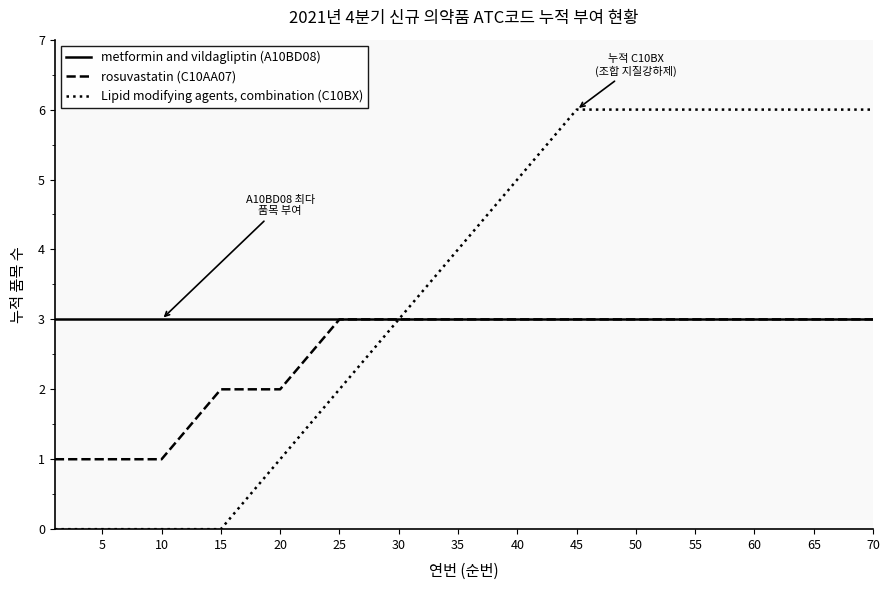

Rank the series by their average value, from lowest to highest.

rosuvastatin (C10AA07), metformin and vildagliptin (A10BD08), Lipid modifying agents, combination (C10BX)